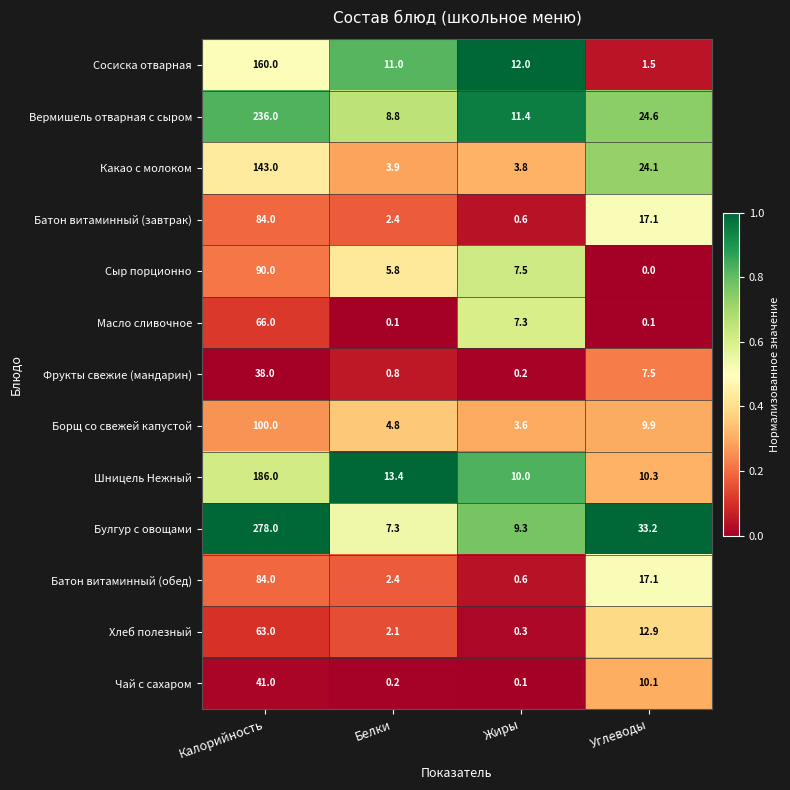

What is the sum of the Масло сливочное values at Калорийность and Жиры?

73.3